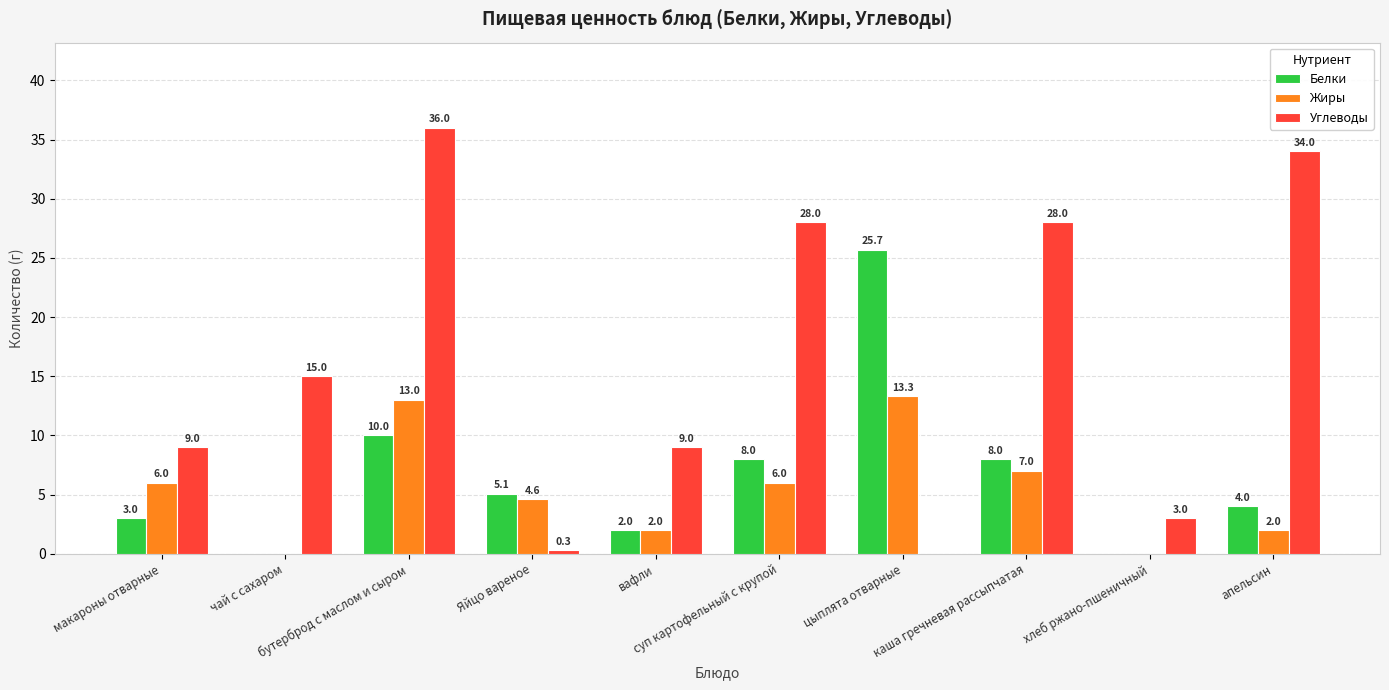

How many series are shown in this chart?

3